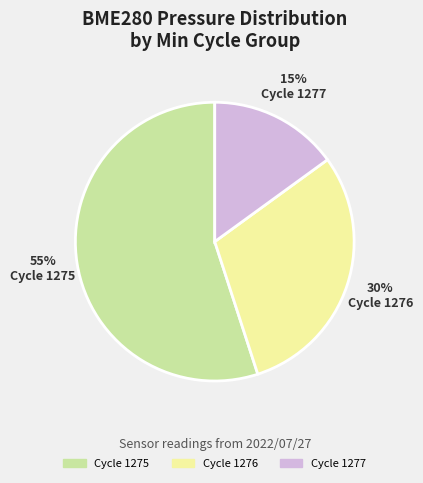

To the nearest percent, what is the difference between the largest and smallest slice percentages?

40%